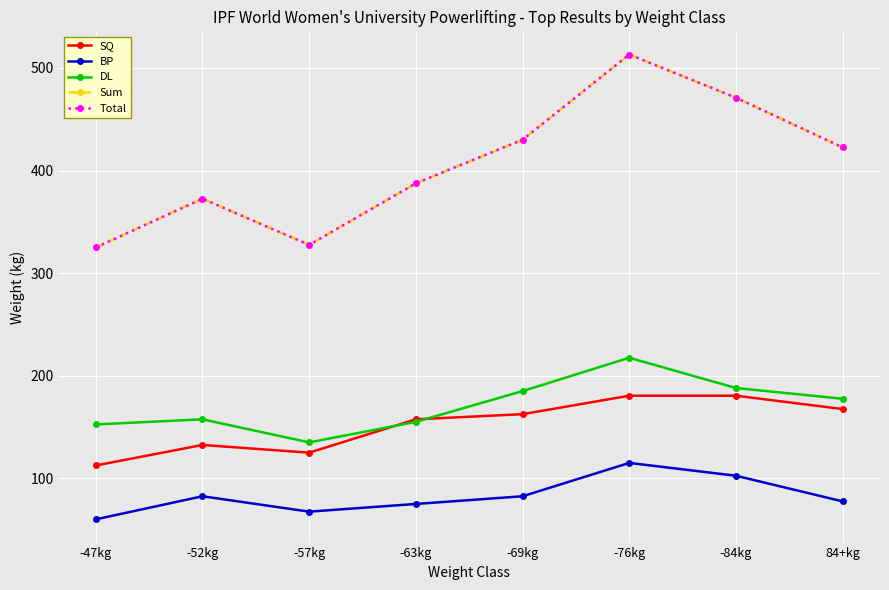

True or false: BP has a value of 149.4 at -84kg.

False